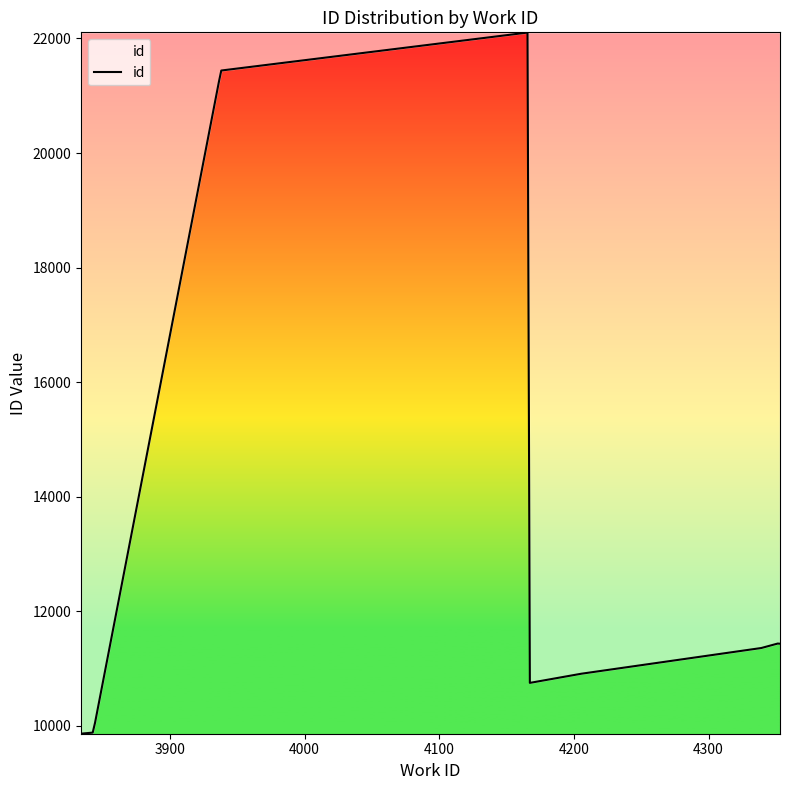

Read the value at 4353, to the nearest 10.

11440